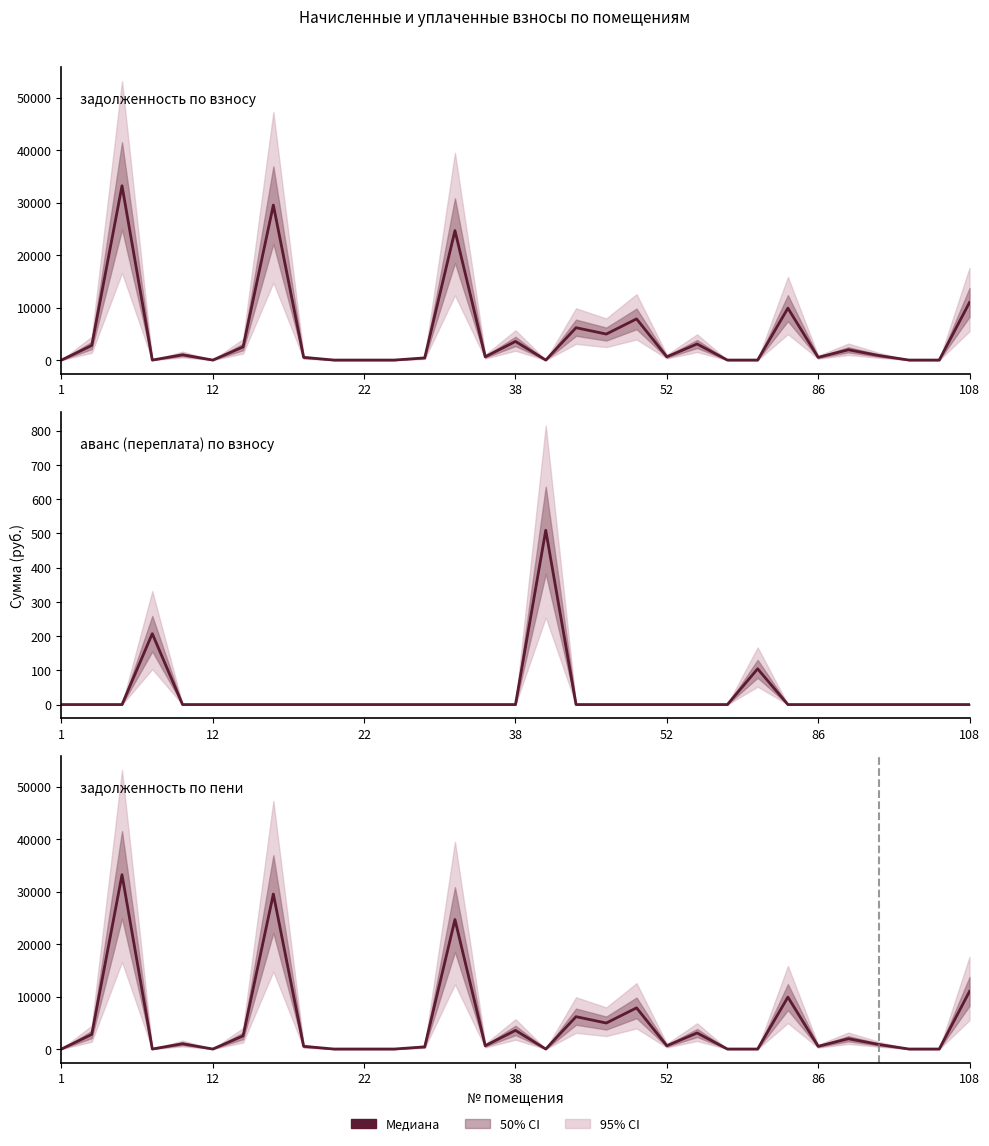

At how many categories does at least one series exceed 22133?

3